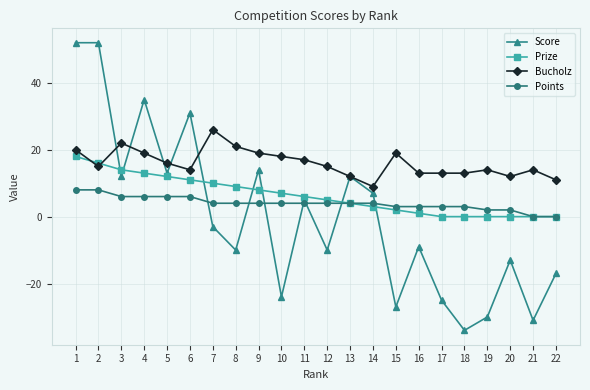

Which series has the largest total across all categories?

Bucholz